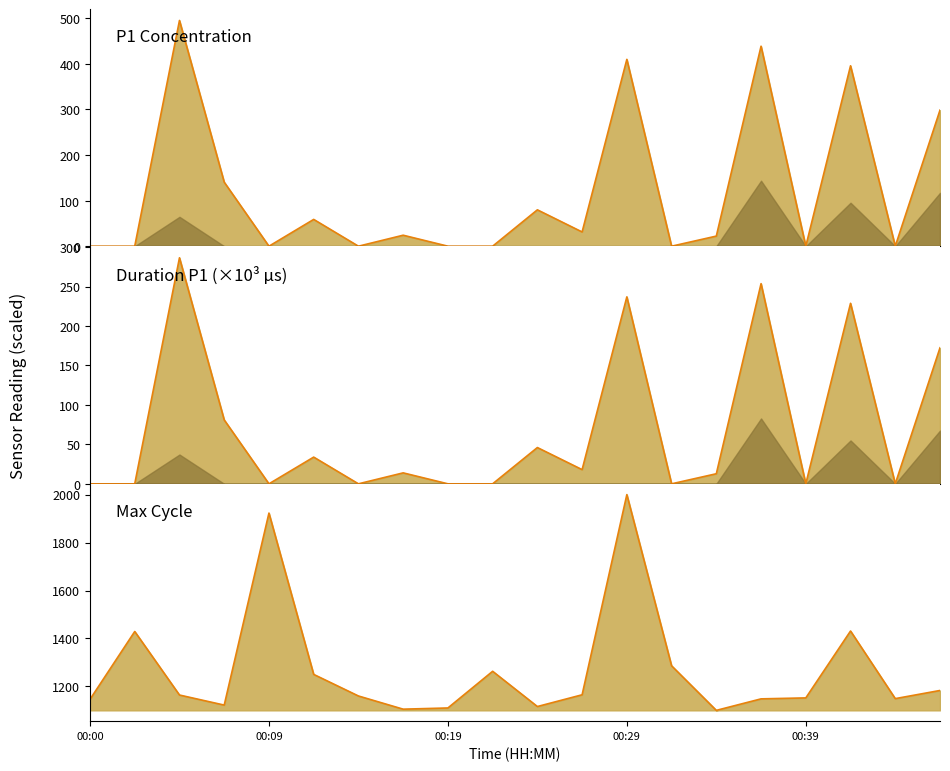

The value of Max cycle line at 15 is 1148.0. True or false?

True